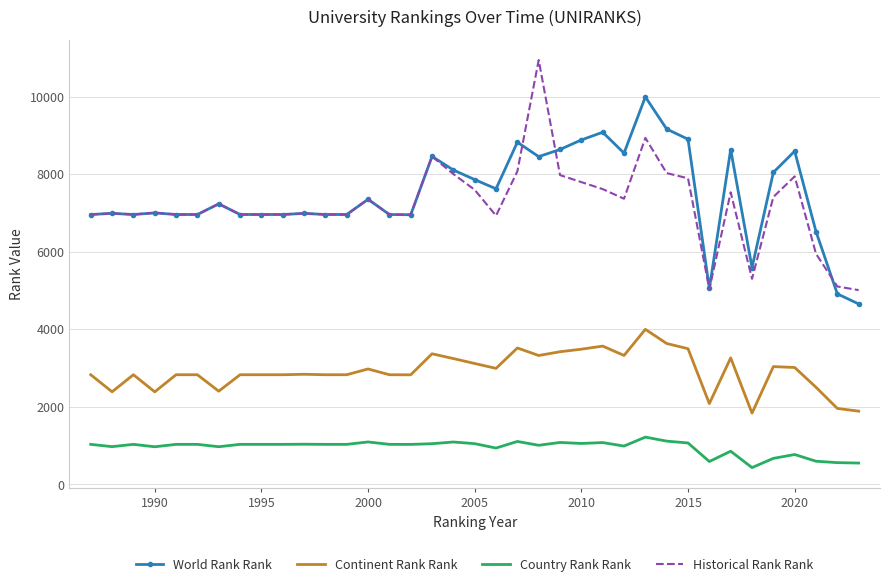

Rank the series by their maximum value, from highest to lowest.

Historical Rank Rank, World Rank Rank, Continent Rank Rank, Country Rank Rank